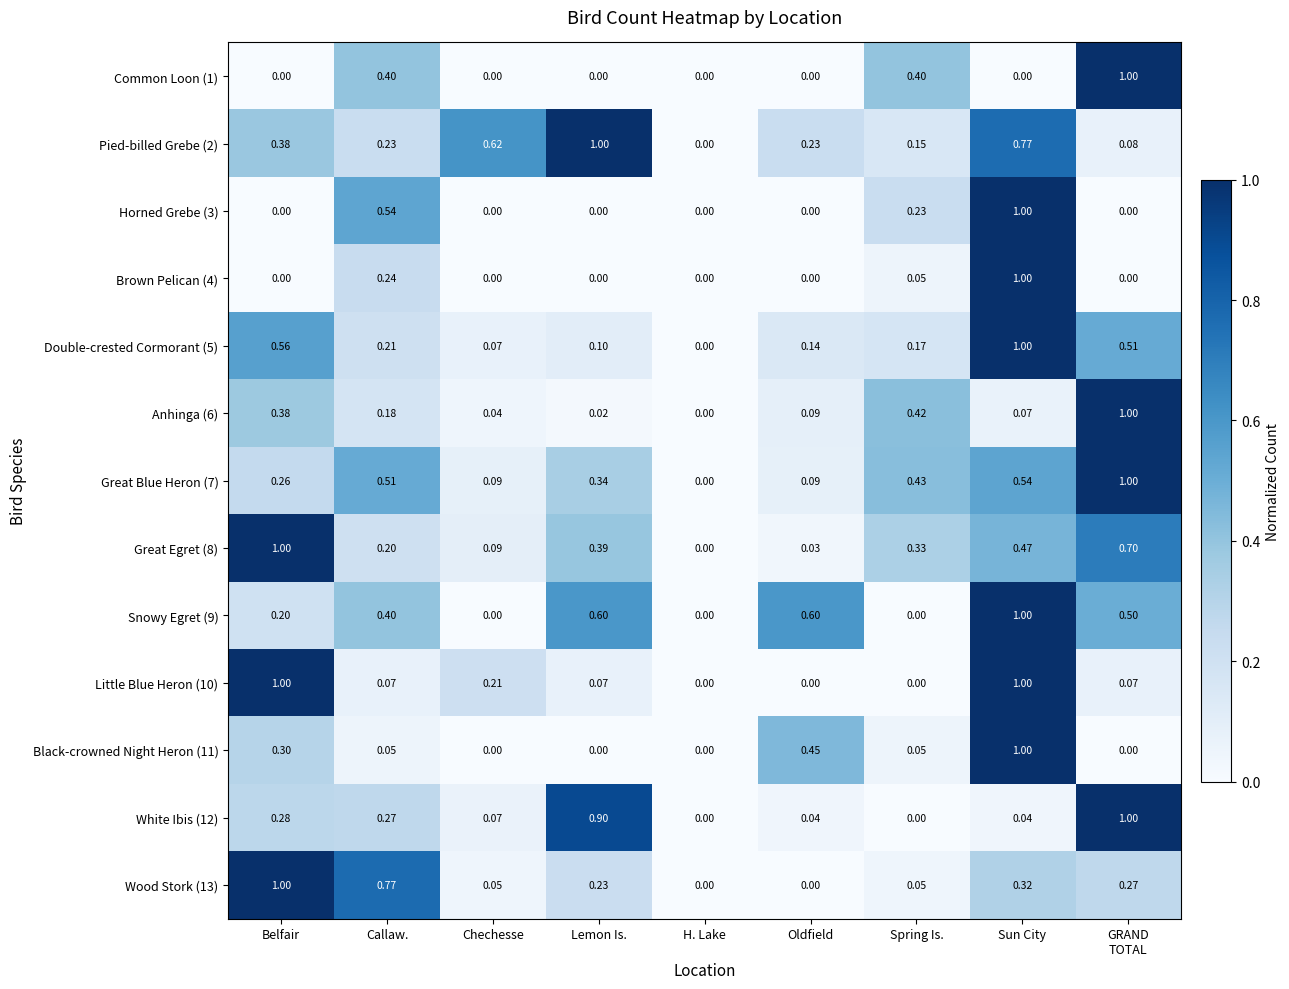

Which series has the largest total across all categories?

Pied-billed Grebe (2)